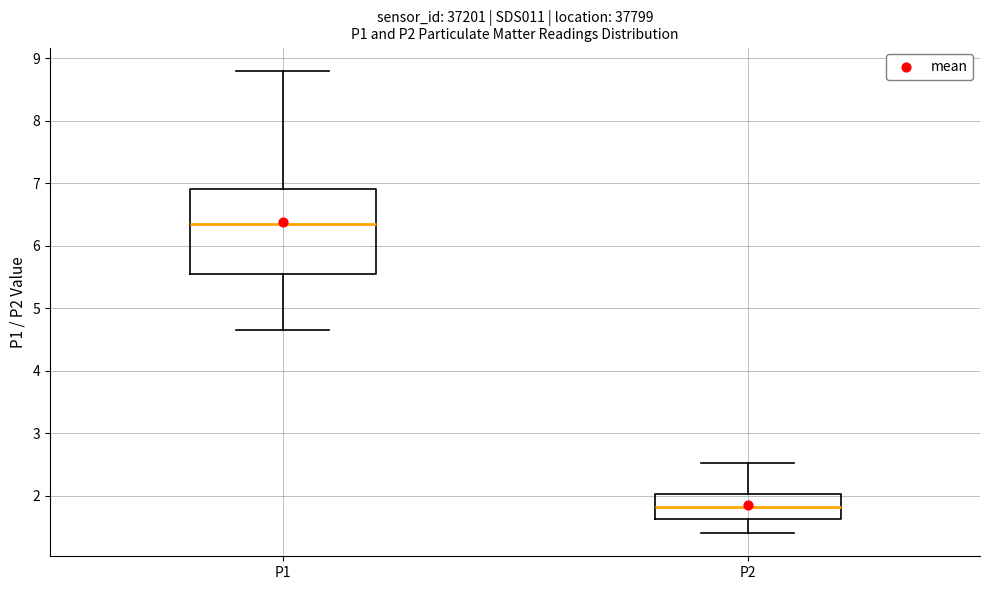

Comparing the boxes themselves (not the whiskers), which one is the tallest?

P1